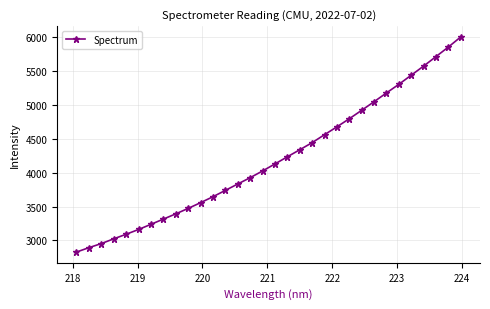

What is the minimum value shown in the chart?

2827.6